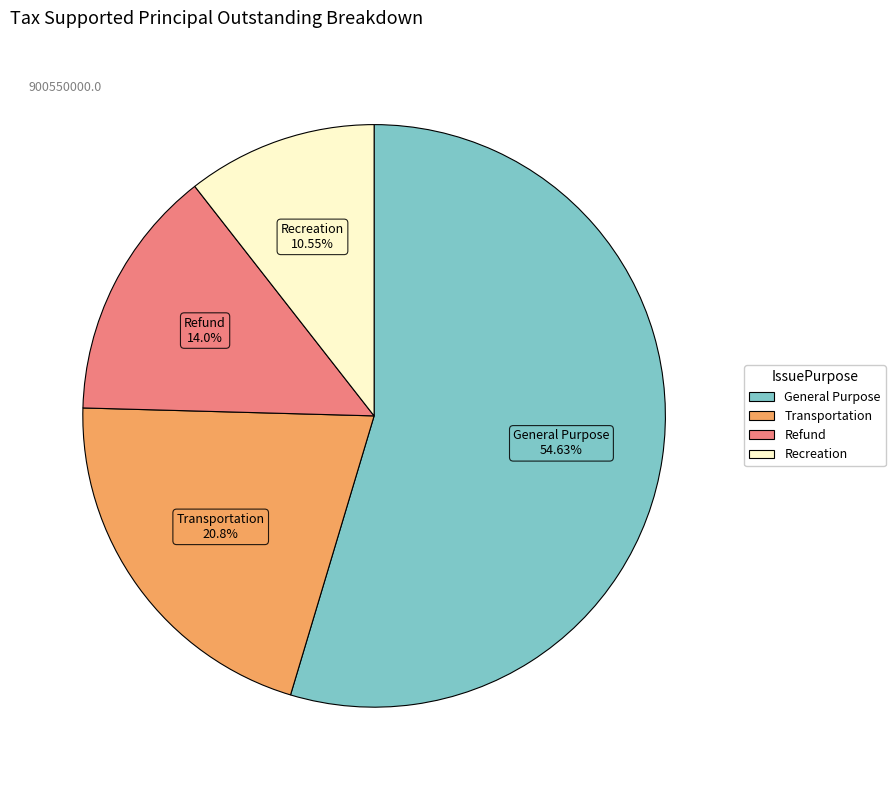

Rank the categories by value from highest to lowest.

General Purpose, Transportation, Refund, Recreation